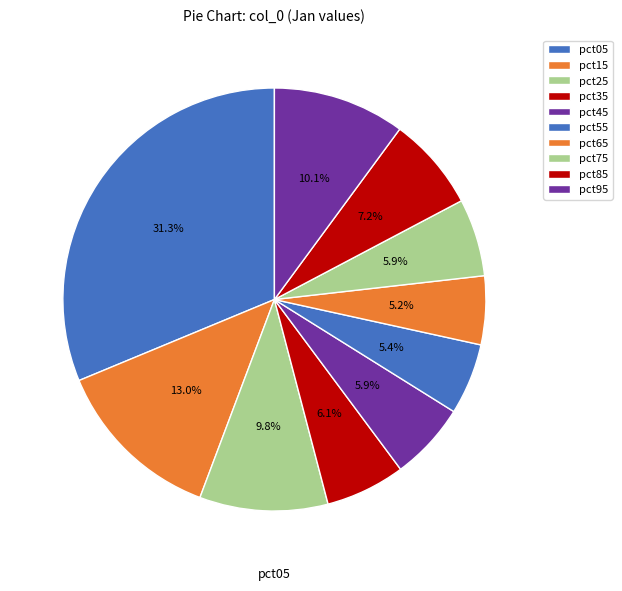

Do pct25 and pct65 together represent more than half of the pie?

No